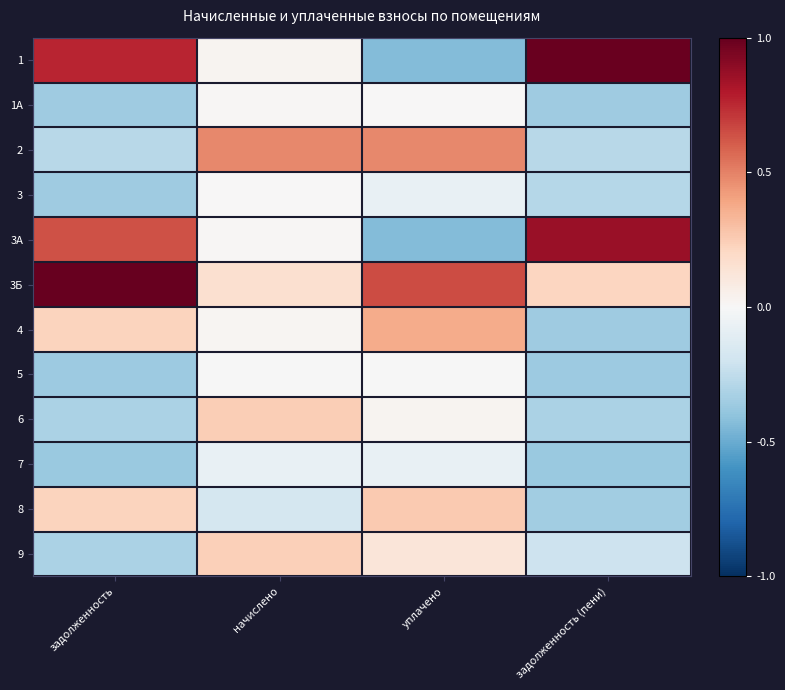

At which category is the sum across all series the highest?

начислено